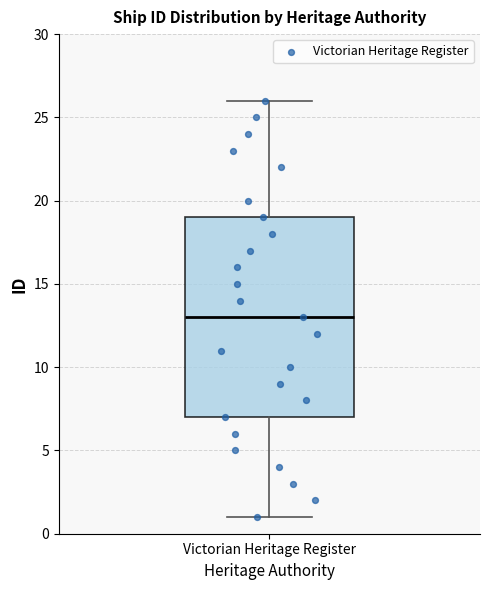

Transcribe this box plot: give where the median line is, the range the box spans, and where the two whiskers end, as read against the y-axis. The values are not printed on the chart, so give them approximately, as read against the axis.

median 13, box 7 to 19, whiskers 1 to 26